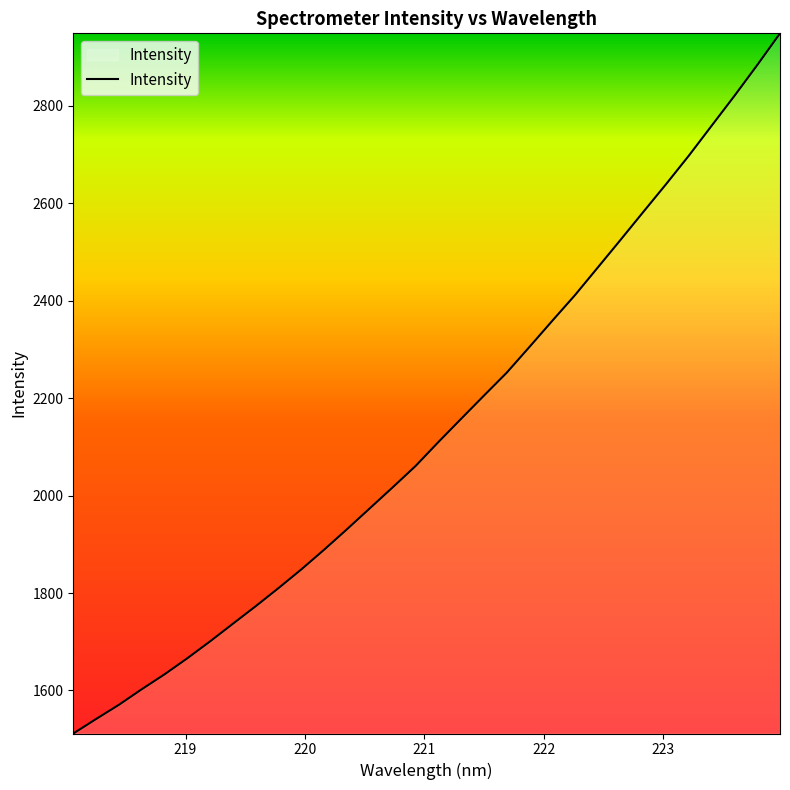

What is the average value?

2137.1